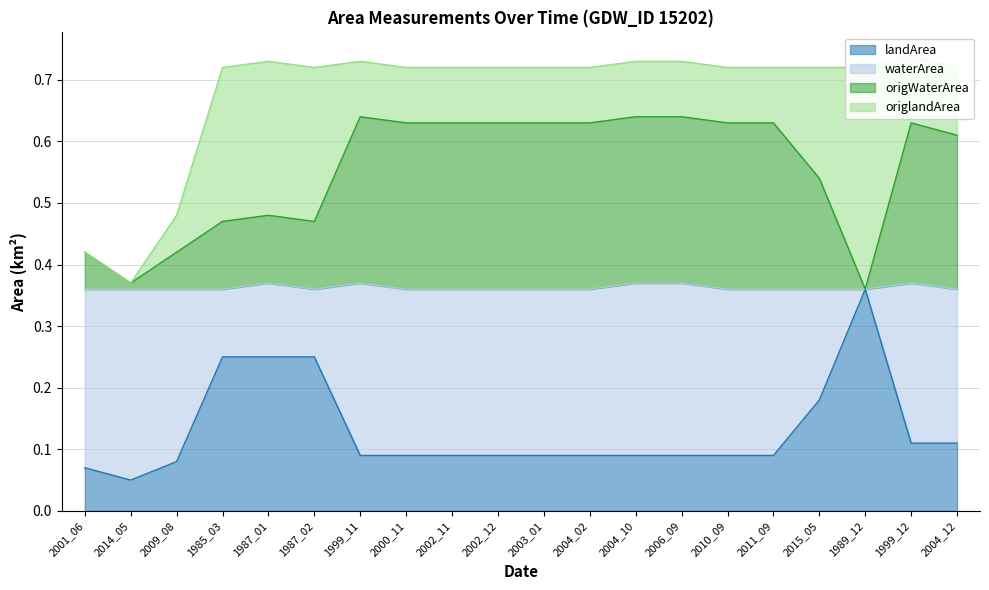

What is the label of the 14th point from the right?

1999_11